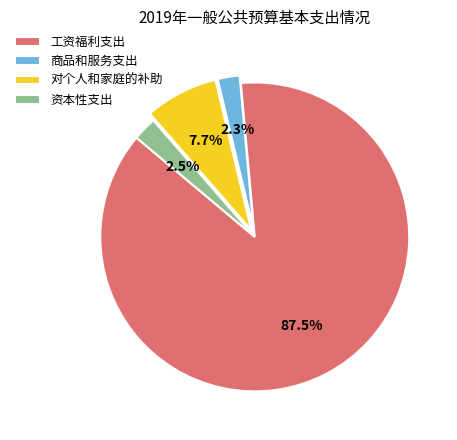

What portion of the pie excludes 对个人和家庭的补助?

92.3%